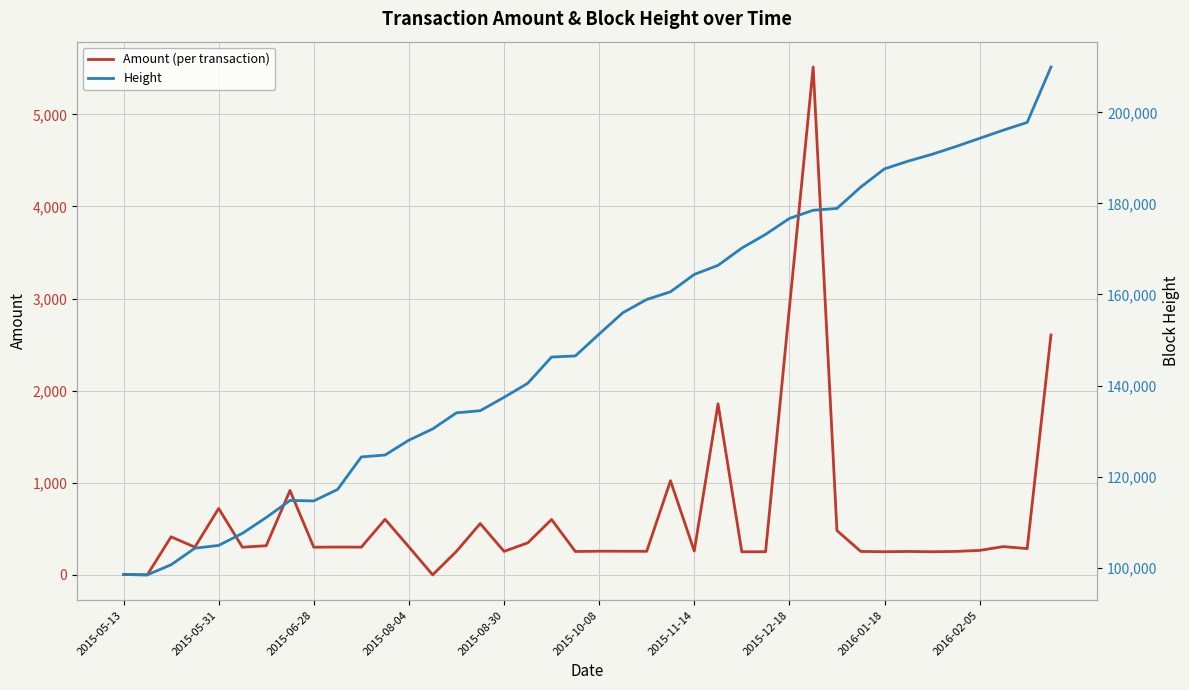

What is the average value of the Height series?

149885.8